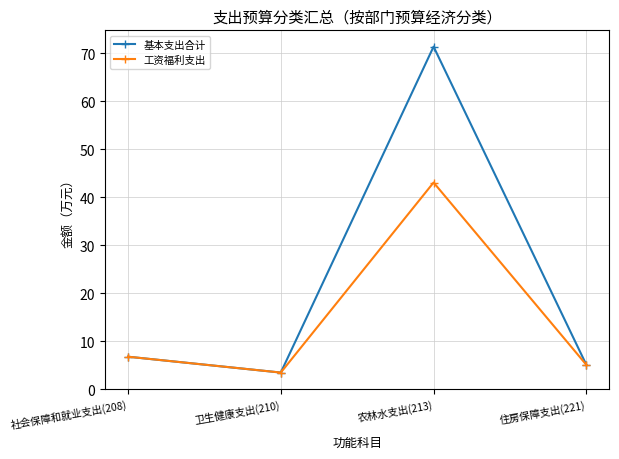

Reading left to right, transcribe all the data shown in this chart.

基本支出合计: 6.8	3.5	71.3	5.1
工资福利支出: 6.8	3.5	43.0	5.1